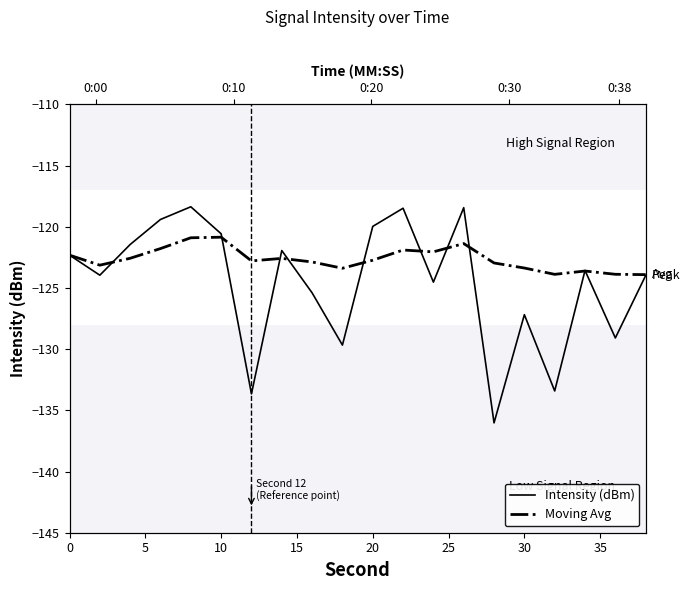

What is the approximate value of Moving Avg at 30?

-122.8